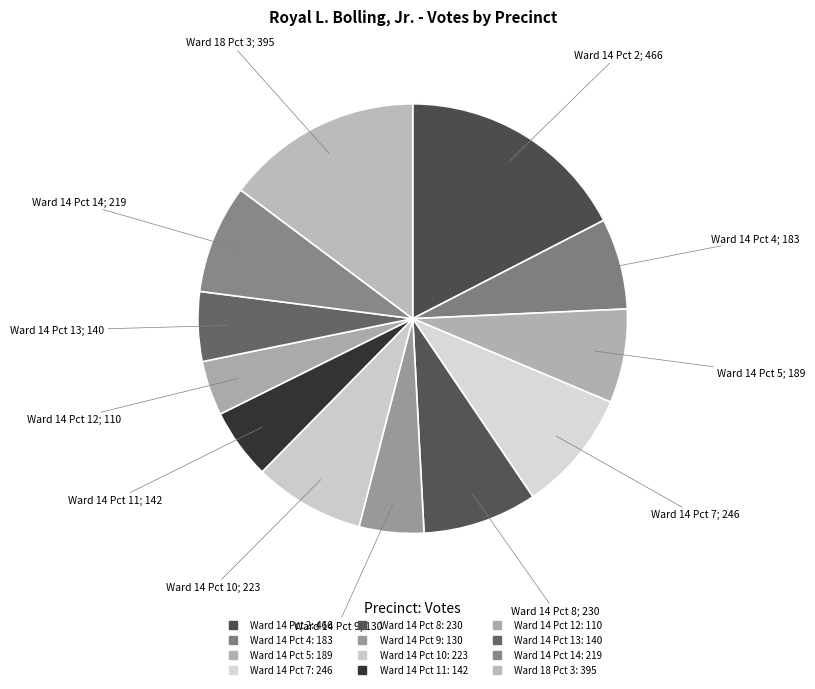

What is the change in value from Ward 14 Pct 7 to Ward 14 Pct 9?

-116